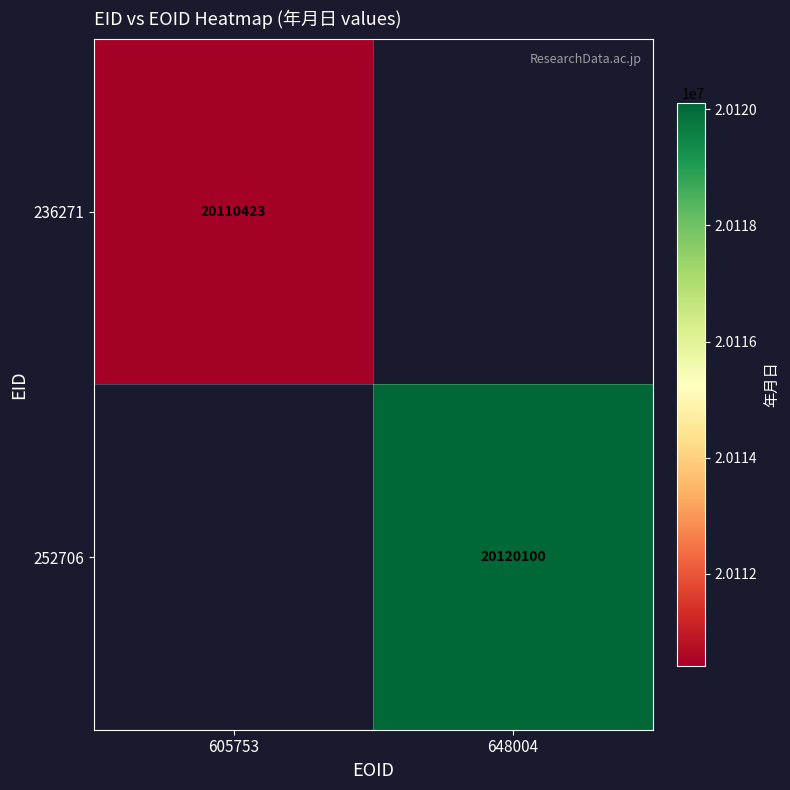

The 252706 series shows 20120100 at 648004. True or false?

True